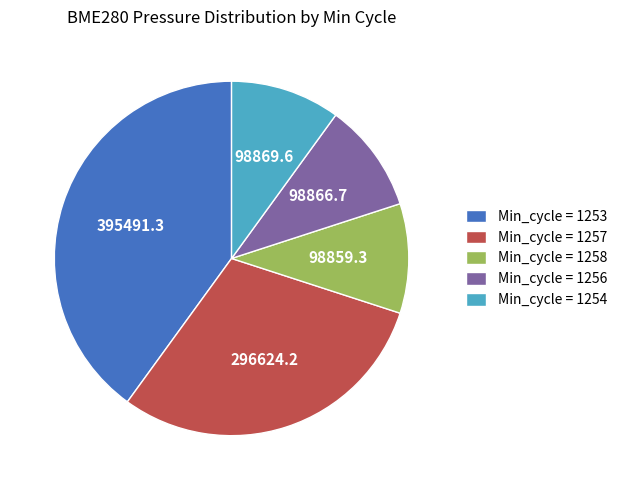

How many slices are in this pie chart?

5